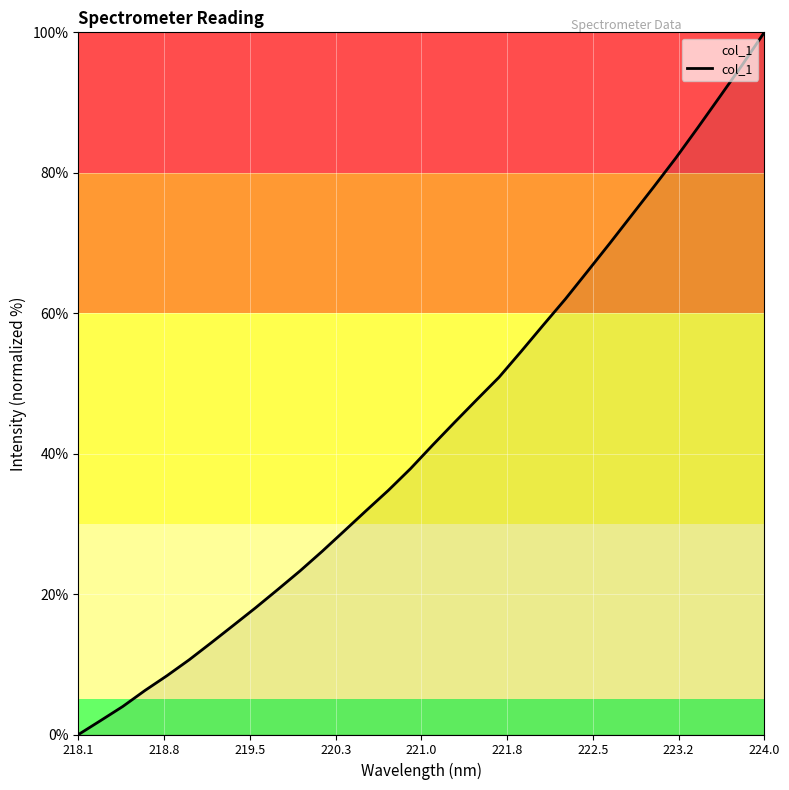

Which category has the highest value across all series?

224.0